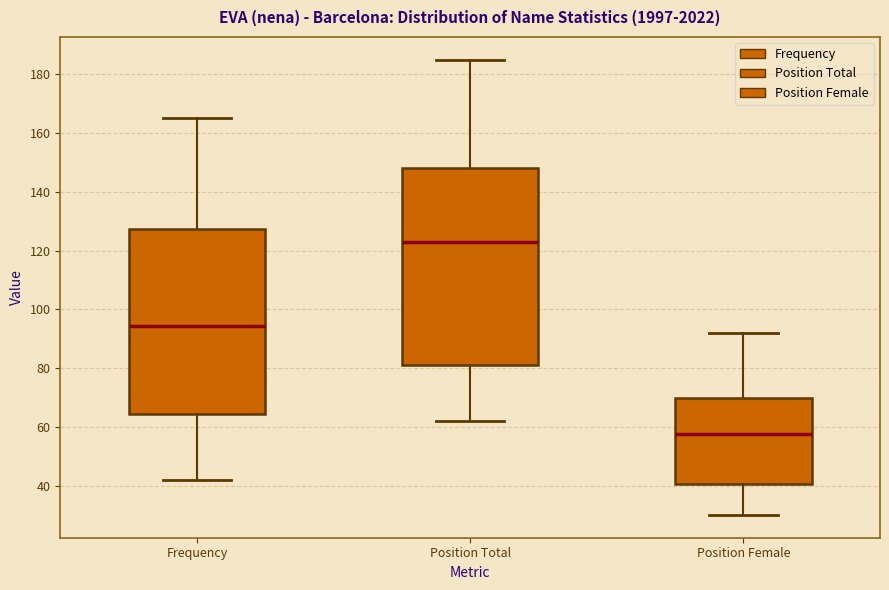

Where does the lower whisker of the box for Frequency end on the y-axis? The values are not printed on the chart, so give them approximately, as read against the axis.

42